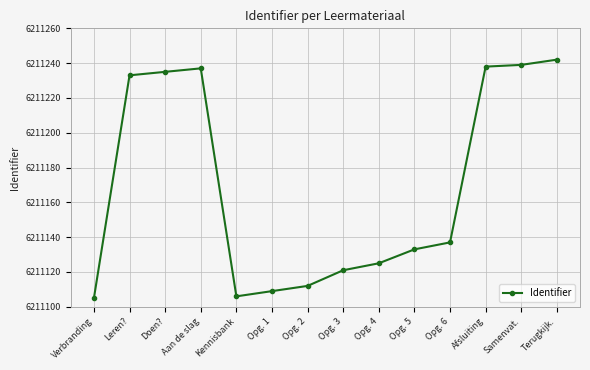

What is the greatest value displayed?

6211242